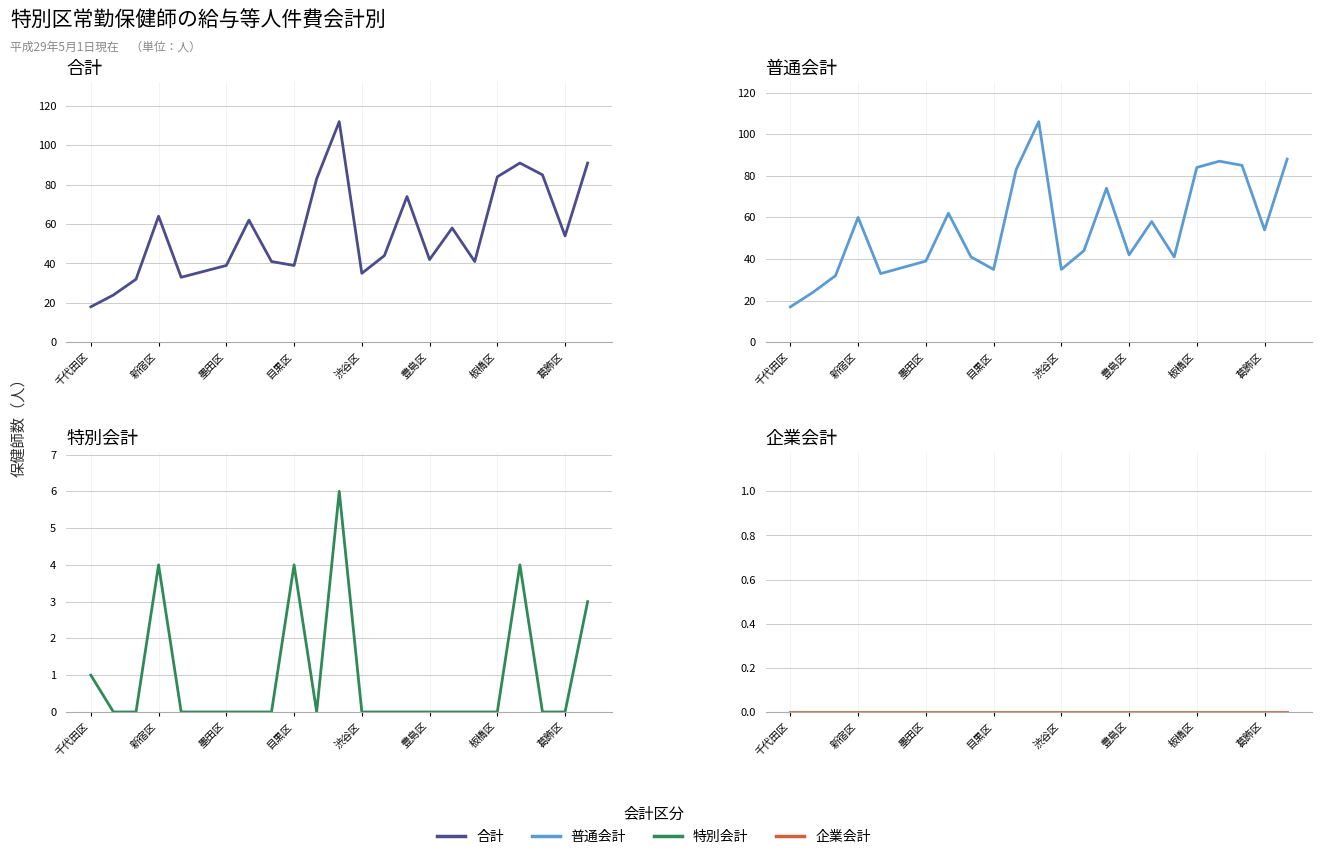

True or false: 合計 and 企業会計 cross at least once.

False